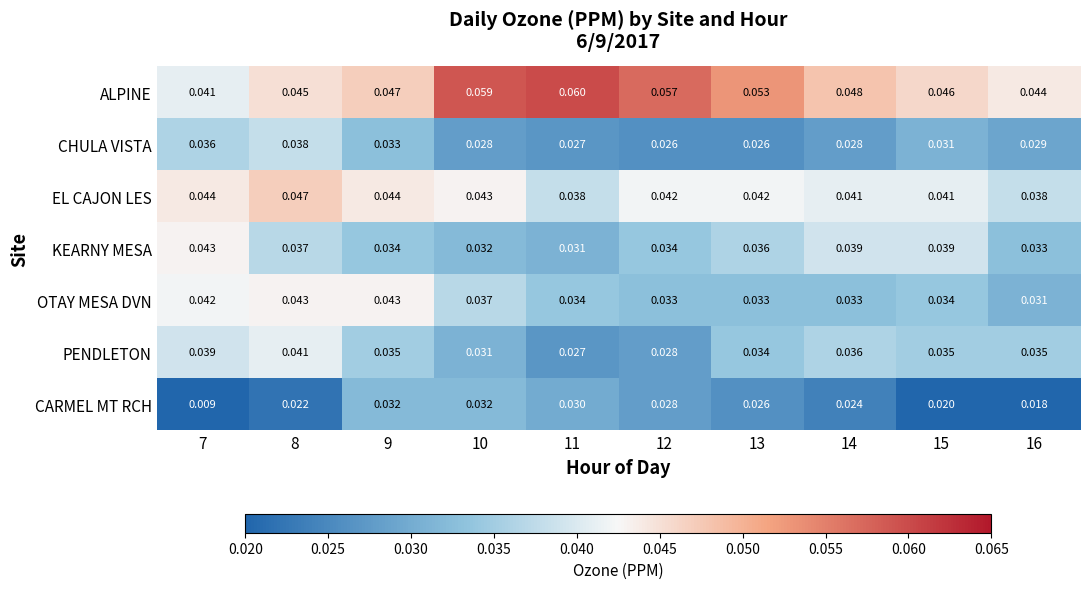

Which series has the largest range (max minus min)?

CARMEL MT RCH